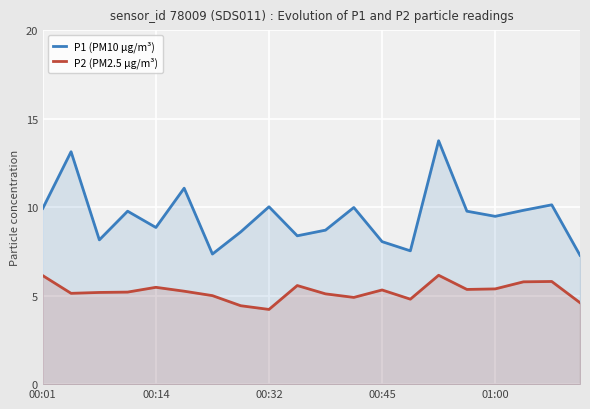

Which series has the largest total across all categories?

P1 (PM10 µg/m³)